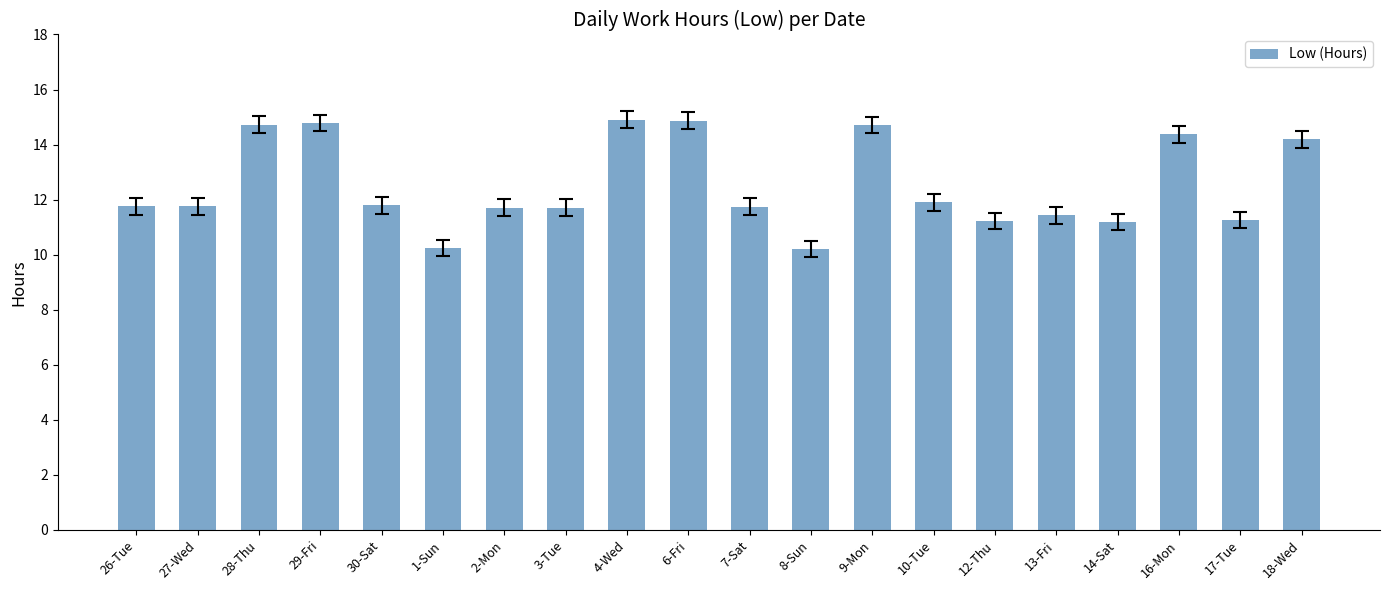

What is the maximum value shown in the chart?

14.9